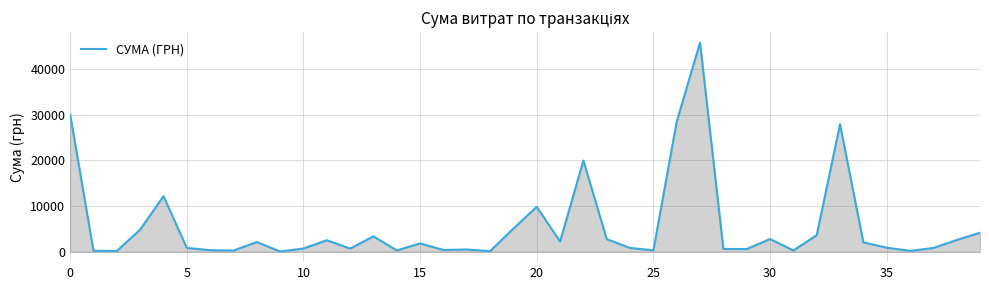

How many lines are shown in the chart?

1